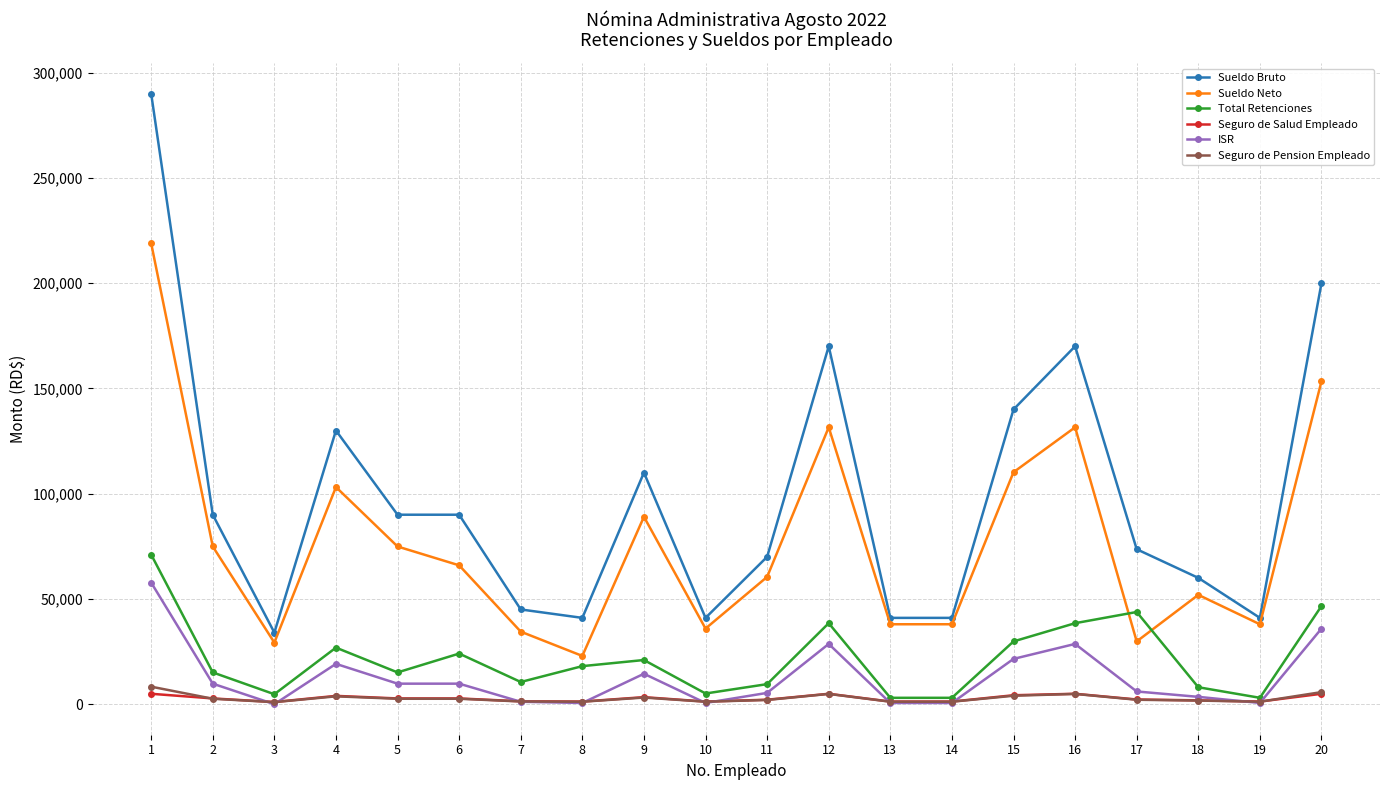

Rank the series by their maximum value, from highest to lowest.

Sueldo Bruto, Sueldo Neto, Total Retenciones, ISR, Seguro de Pension Empleado, Seguro de Salud Empleado